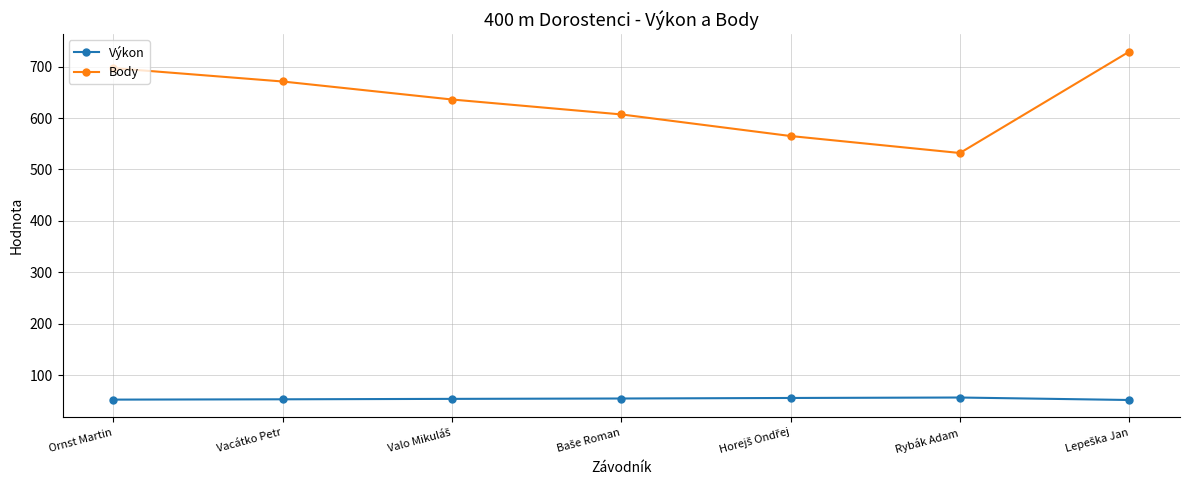

True or false: Body and Výkon intersect in this chart.

False